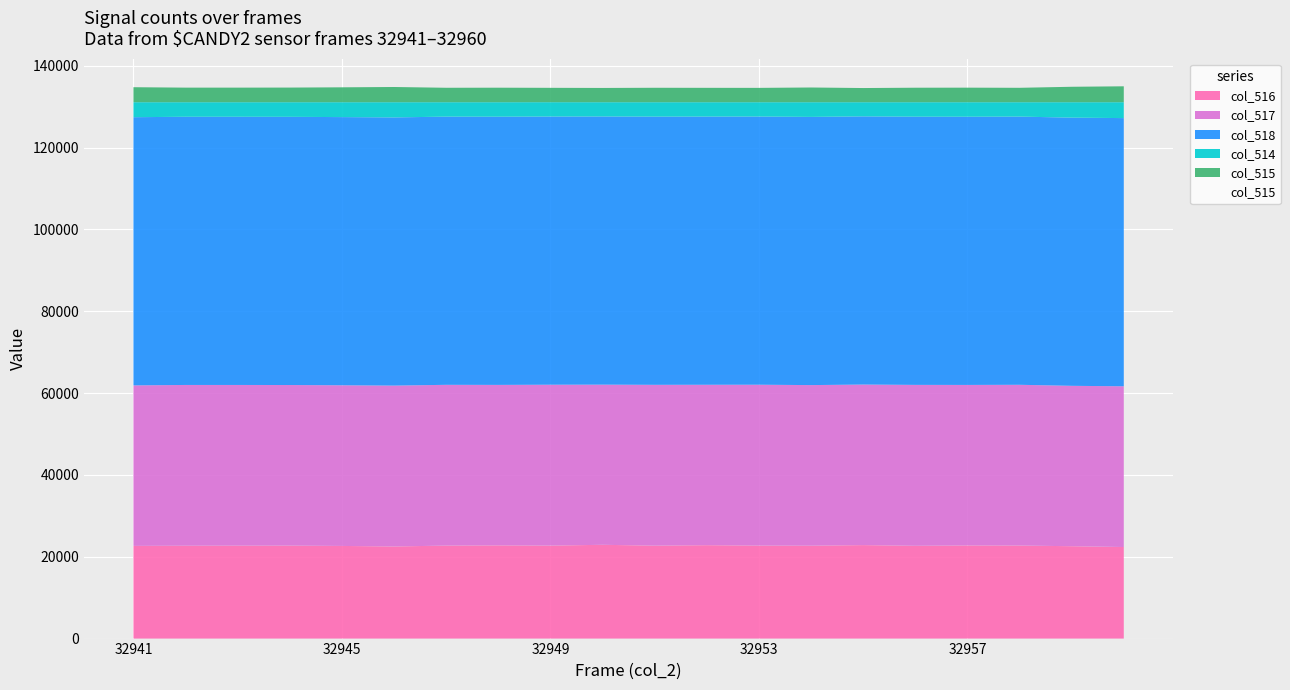

At 32943, list the series in order from largest to smallest.

col_518, col_517, col_516, col_514, col_515